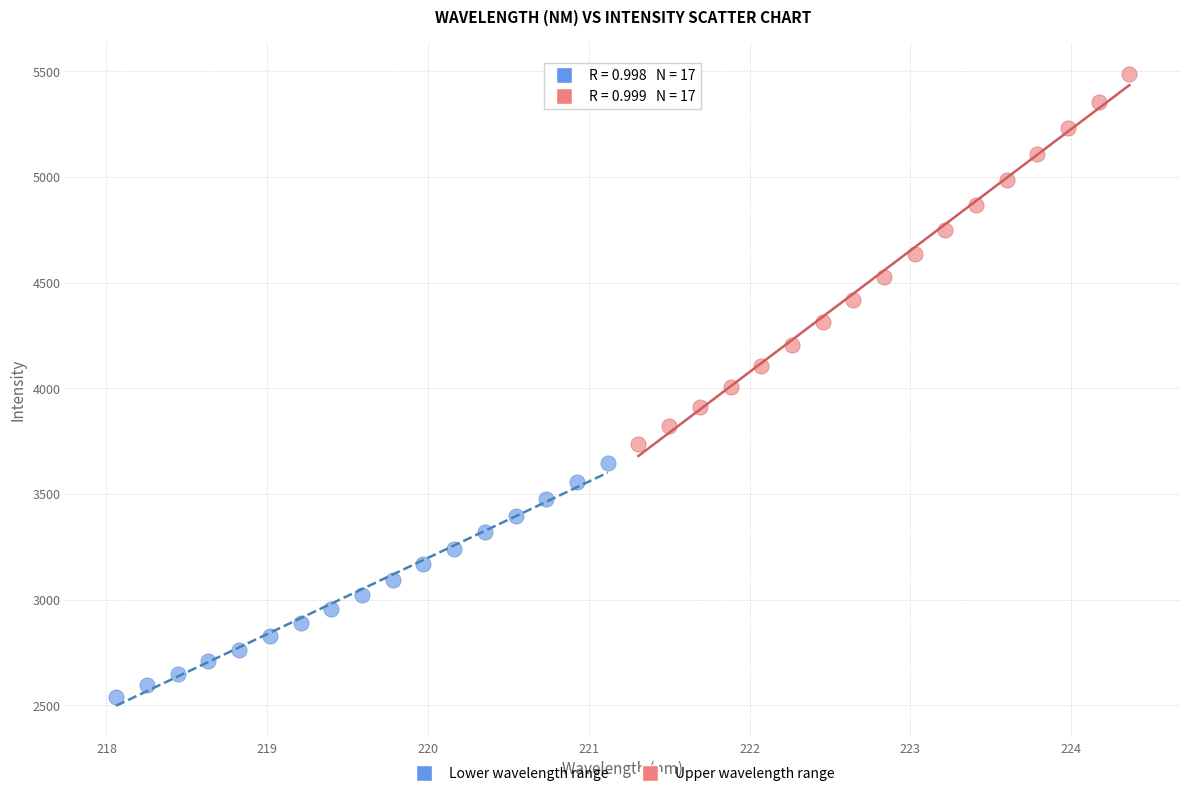

Which series has the widest spread of Y values?

Upper wavelength range